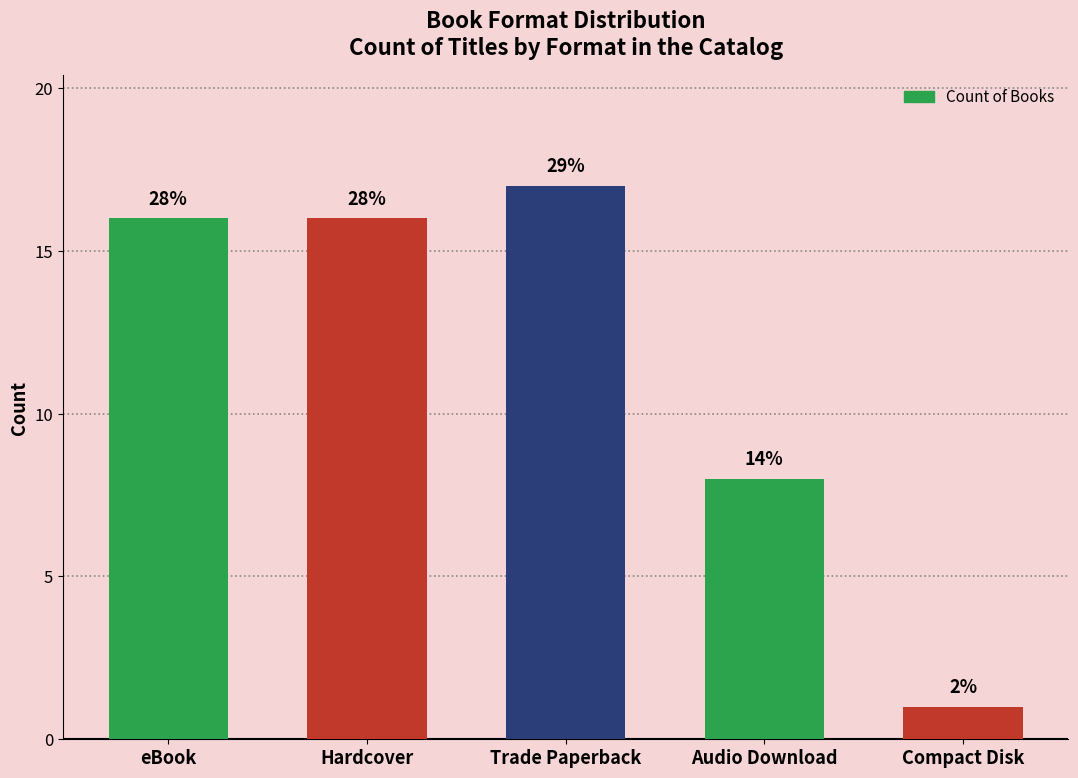

List the labels in order of value, largest first.

Trade Paperback, eBook, Hardcover, Audio Download, Compact Disk